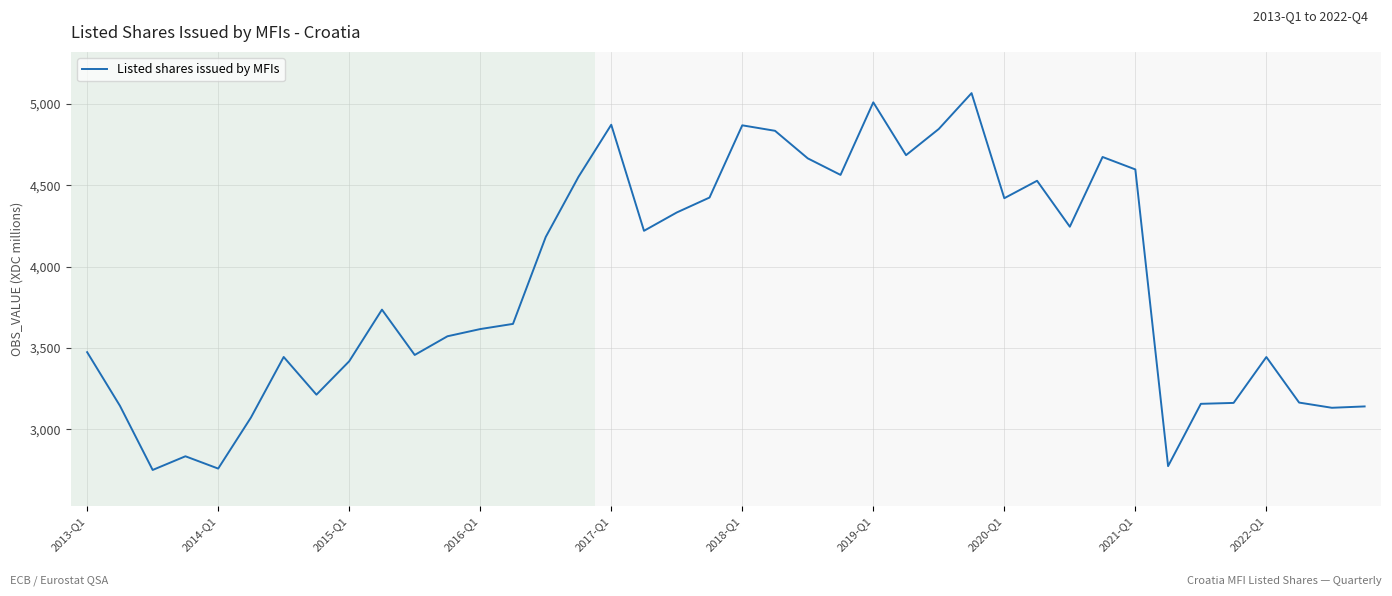

What is the difference between the maximum and minimum values?

2314.7